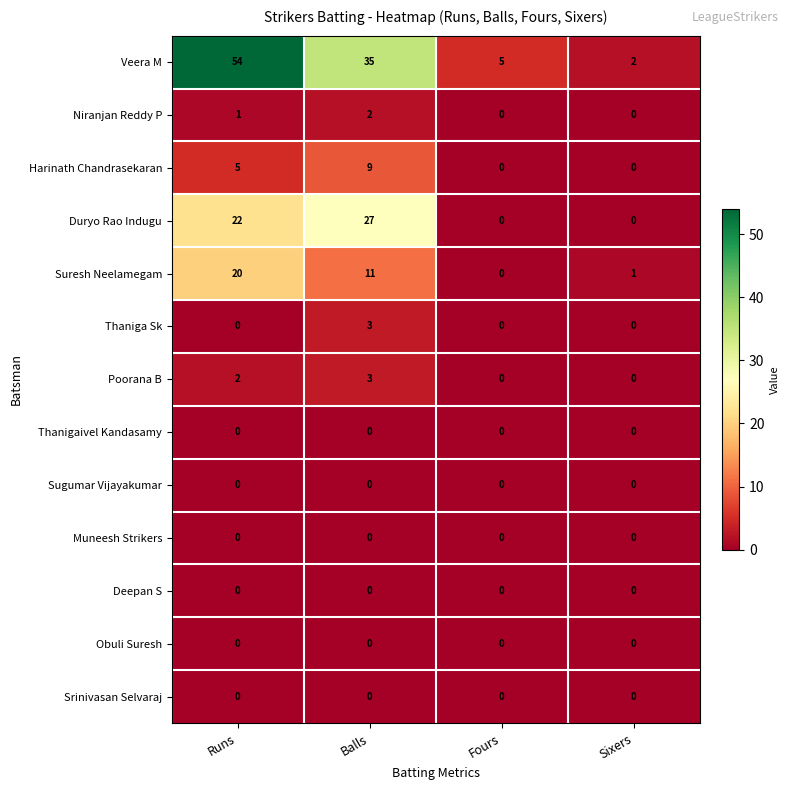

Which series changed the most between Runs and Fours?

Veera M